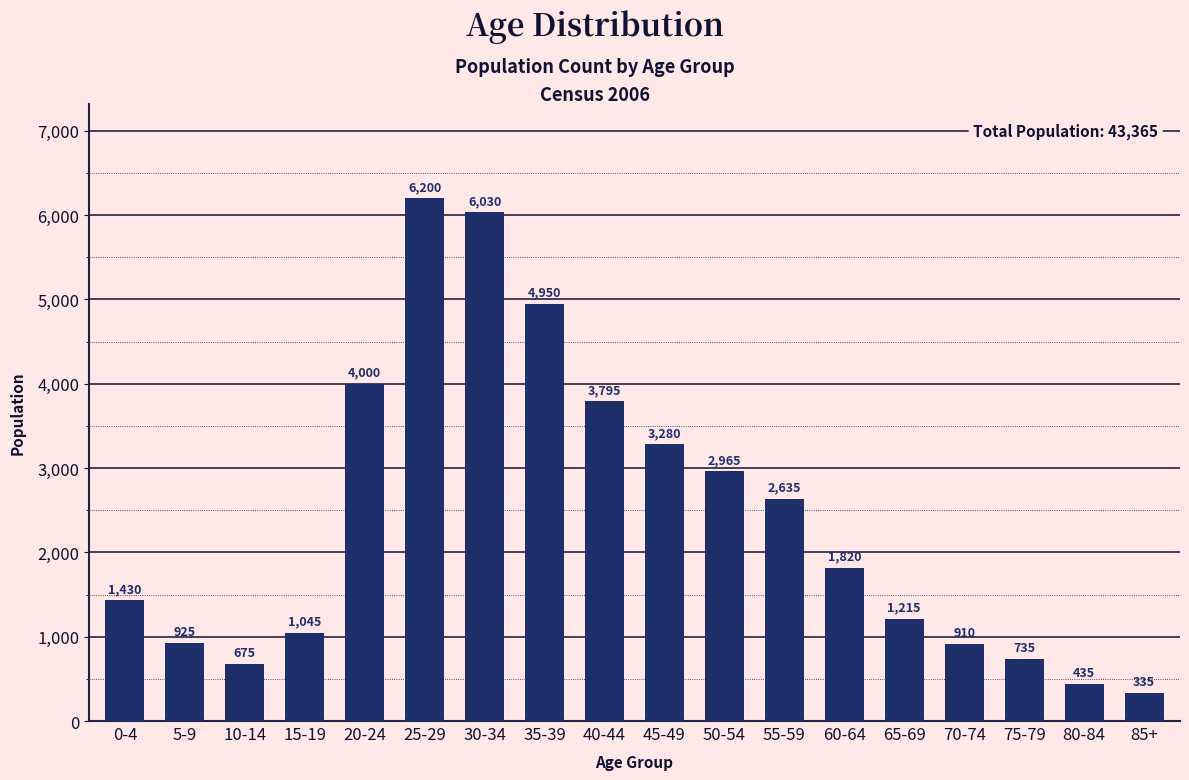

What is the difference between the second highest and minimum values?

5695